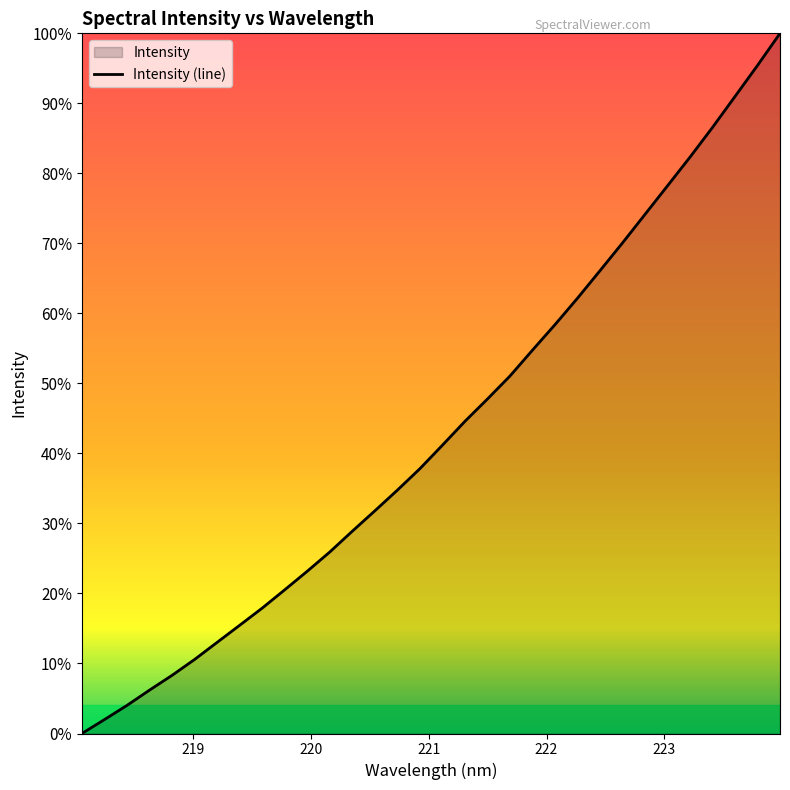

Rank the categories by value from lowest to highest.

218.0596, 218.2508, 218.442, 218.6332, 218.8244, 219.0156, 219.2067, 219.3979, 219.589, 219.7801, 219.9712, 220.1623, 220.3533, 220.5444, 220.7354, 220.9264, 221.1174, 221.3083, 221.4993, 221.6902, 221.8812, 222.0721, 222.263, 222.4538, 222.6447, 222.8355, 223.0264, 223.2172, 223.408, 223.5987, 223.7895, 223.9802